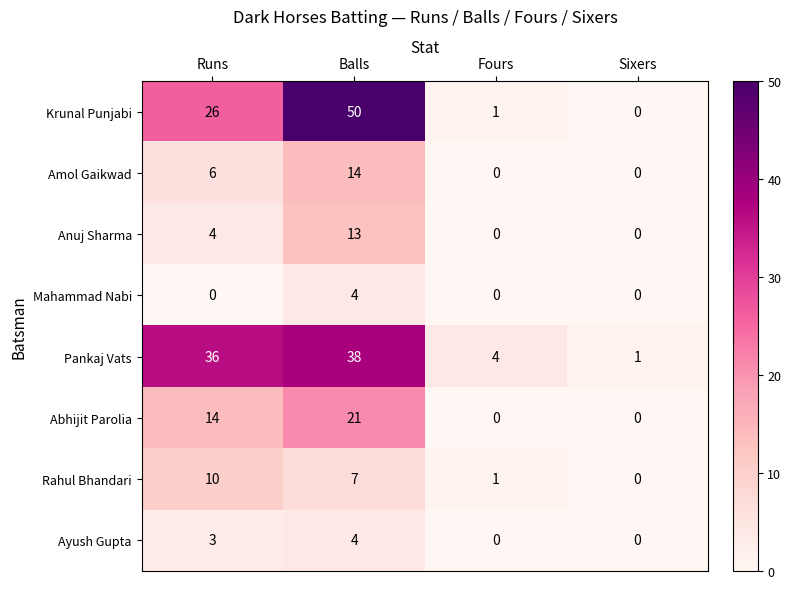

What is the total value across all series at Sixers?

1